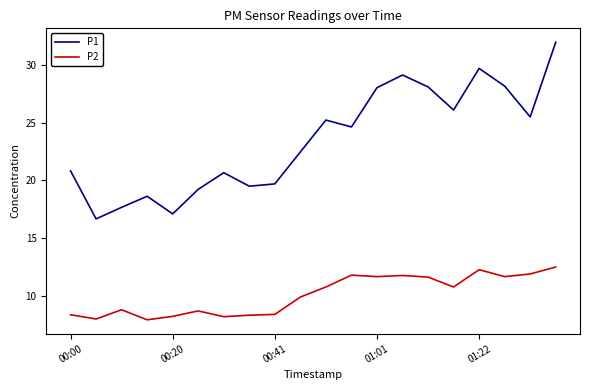

Which series has the largest range (max minus min)?

P1